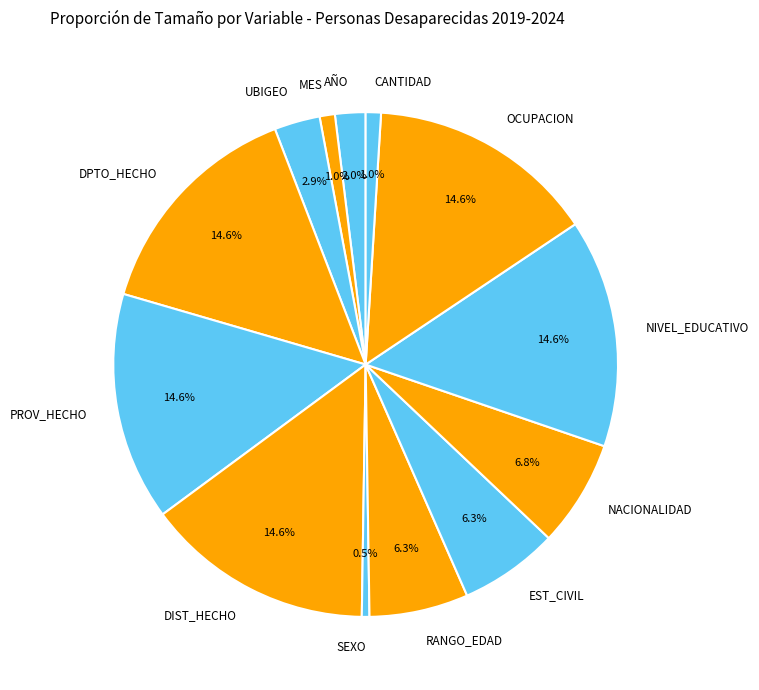

True or false: DPTO_HECHO accounts for 15% of the total.

True